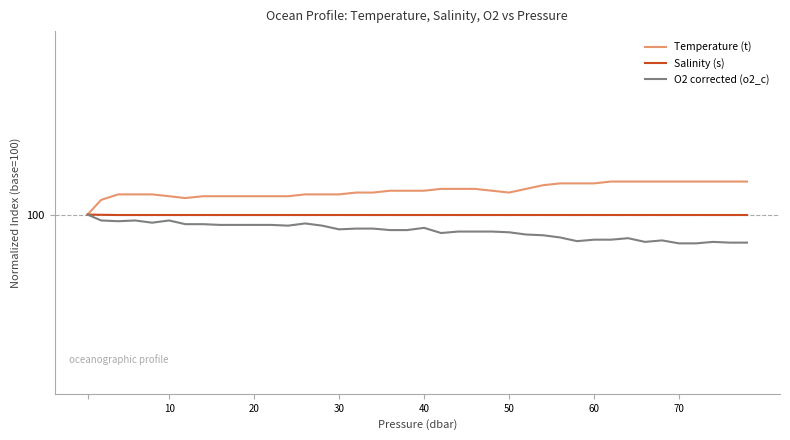

What are all the series names shown in the legend?

Temperature (t), Salinity (s), O2 corrected (o2_c)